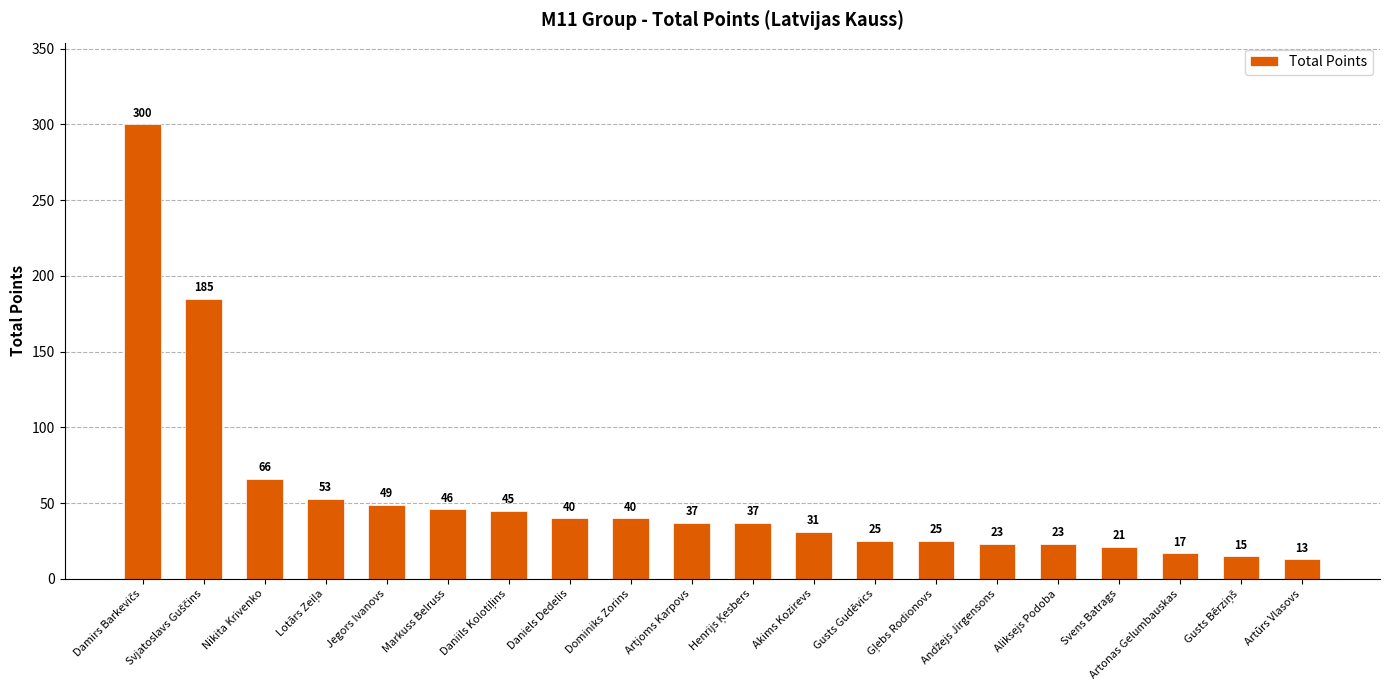

How many data points does each series have?

20